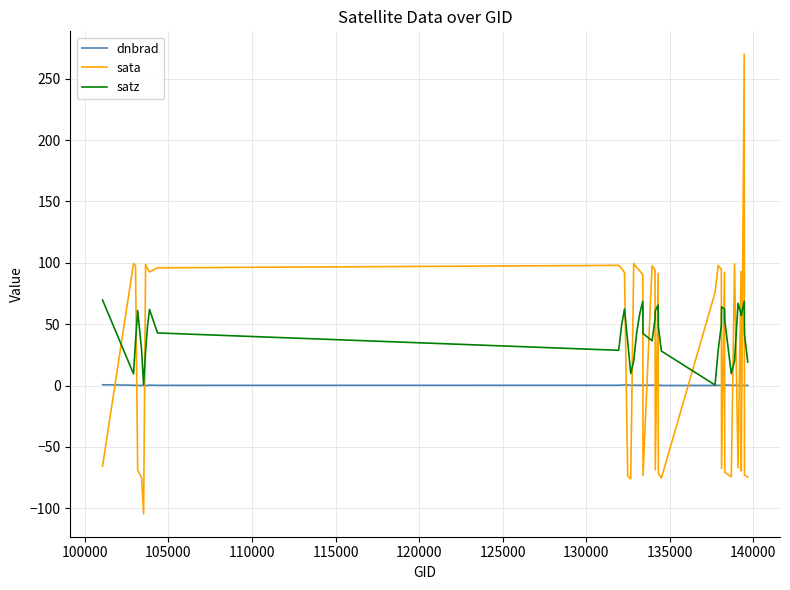

How many intersections are there between sata and dnbrad?

20